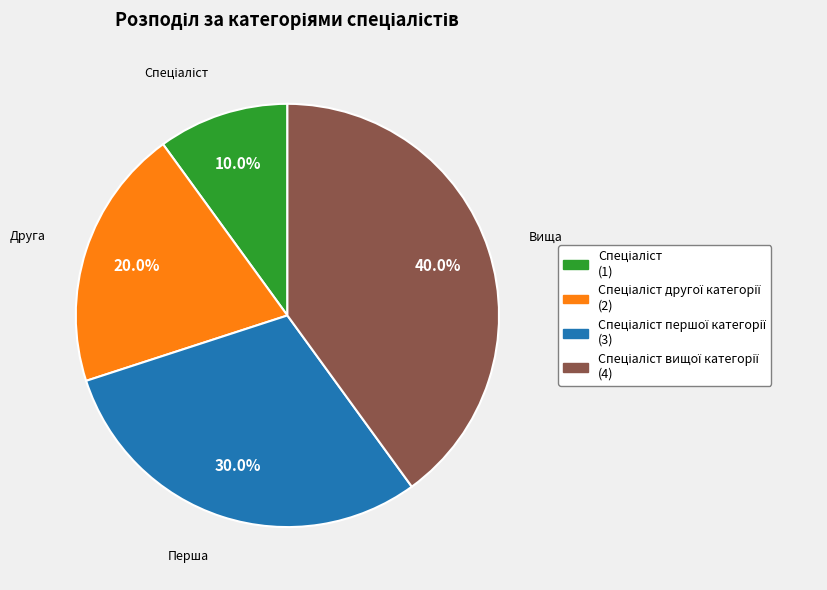

Is there a majority slice in this chart?

No